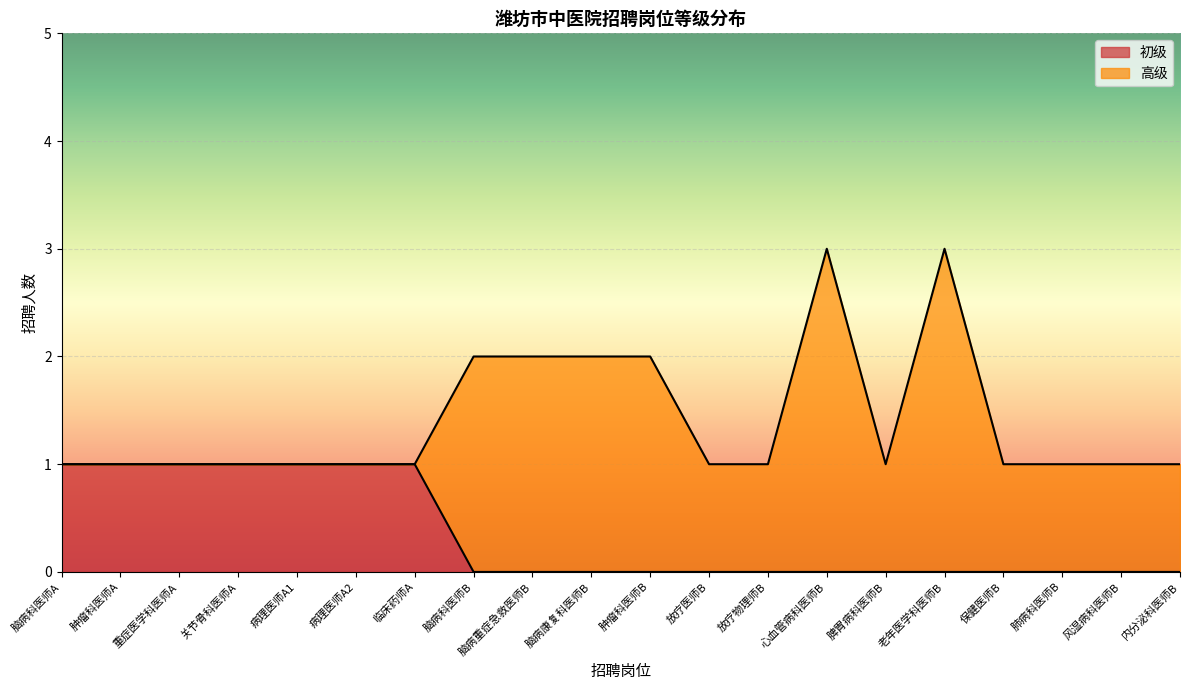

How many values are above zero?

7